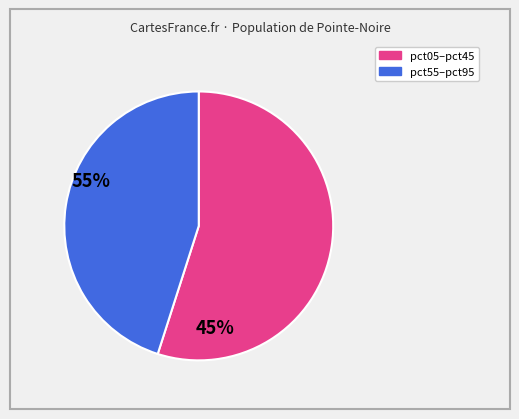

Does any single category account for the majority?

Yes